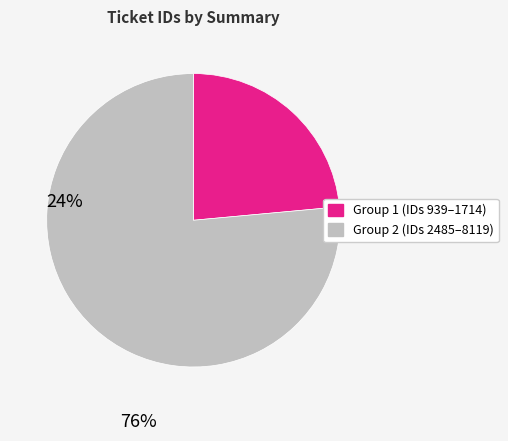

Is there a majority slice in this chart?

Yes